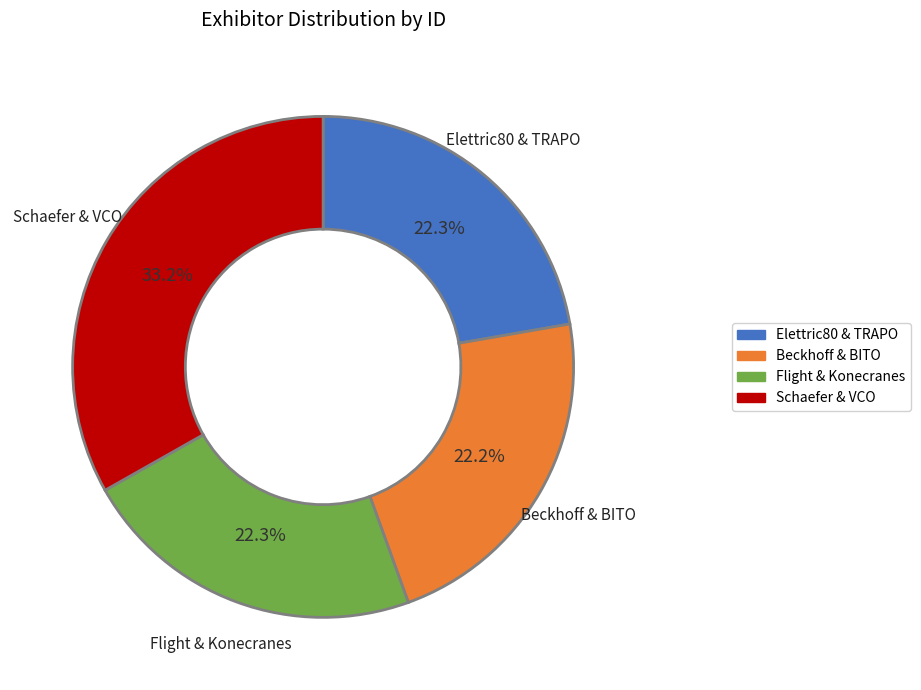

Does any single category account for the majority?

No